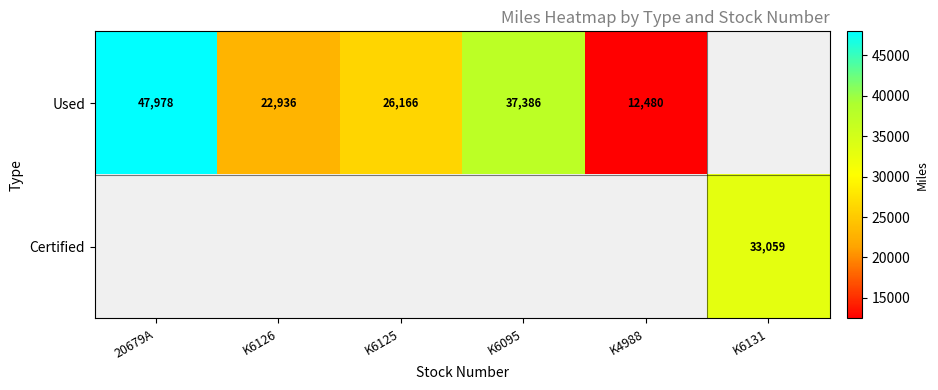

At which category does the chart reach its peak across all series?

20679A